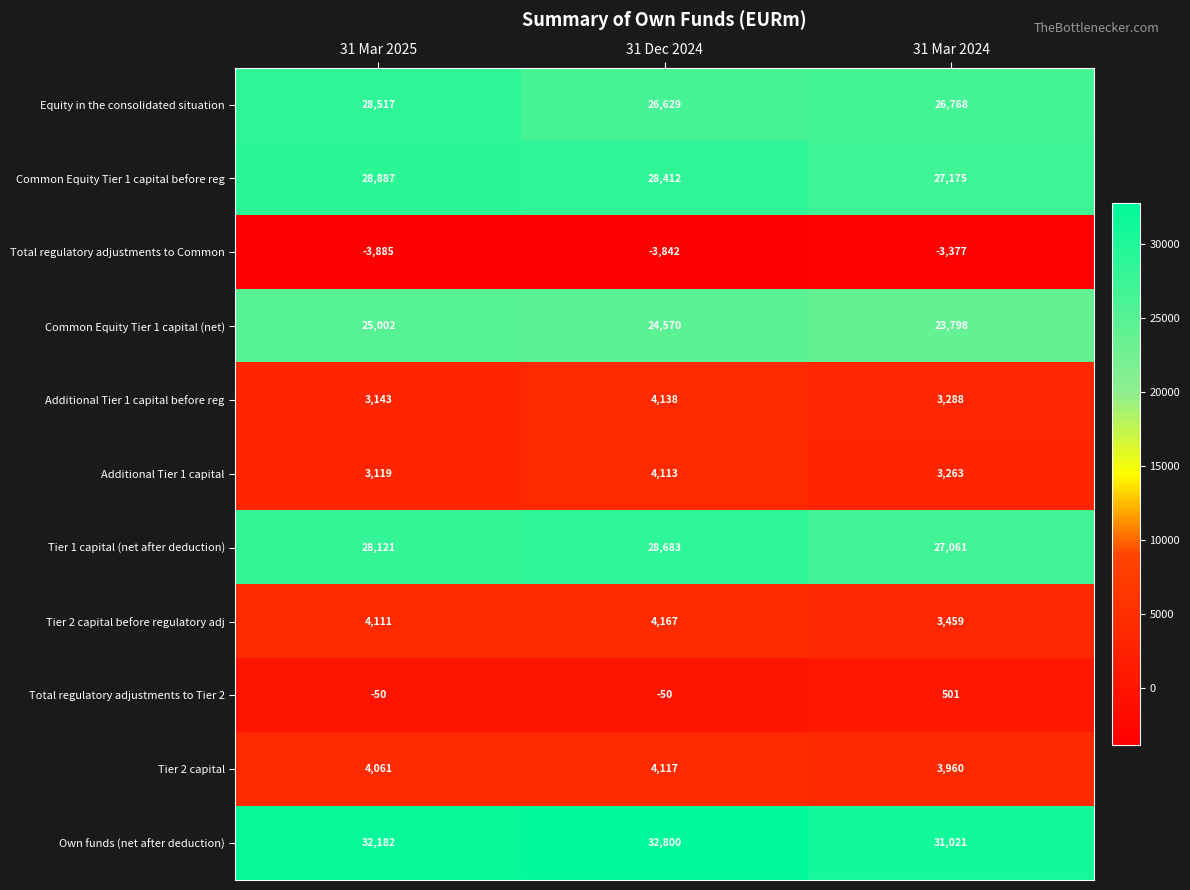

At which category is the sum across all series the highest?

31 Dec 2024